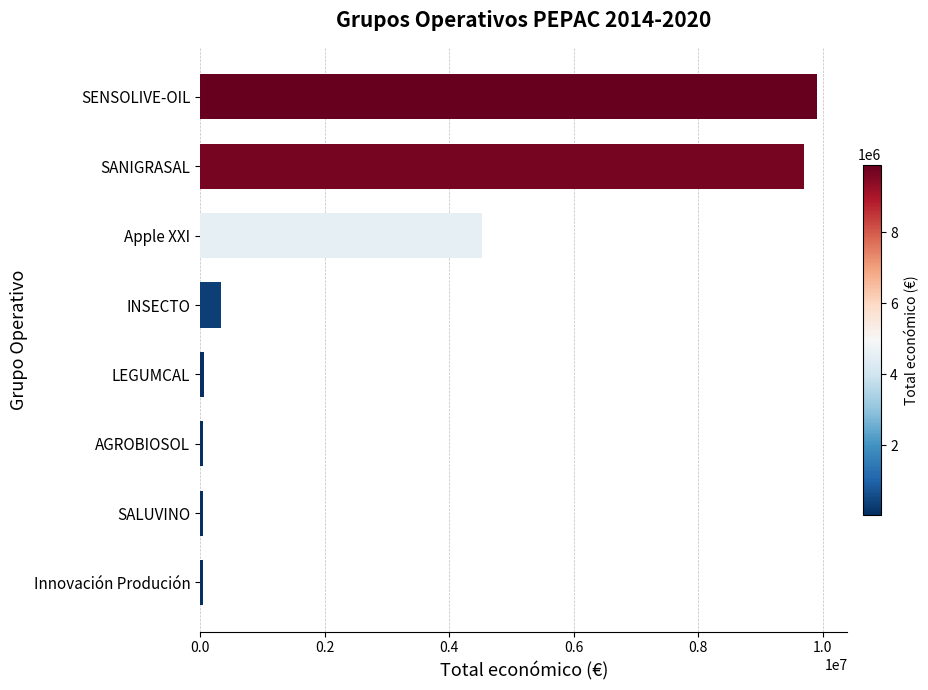

Which label corresponds to the largest value in the chart?

SENSOLIVE-OIL